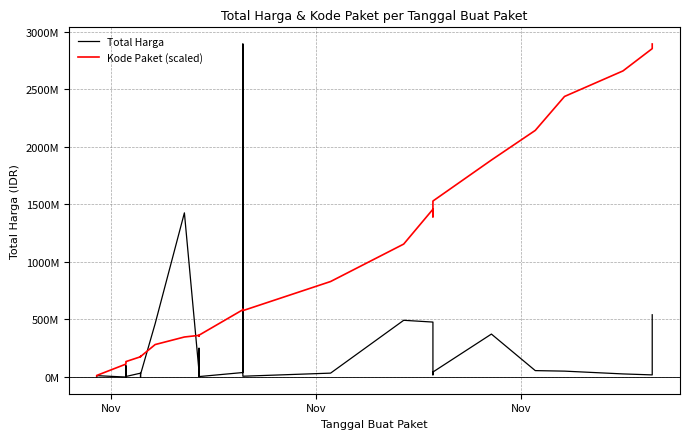

What is the sum of all Kode Paket (scaled) values?

27163238749.3